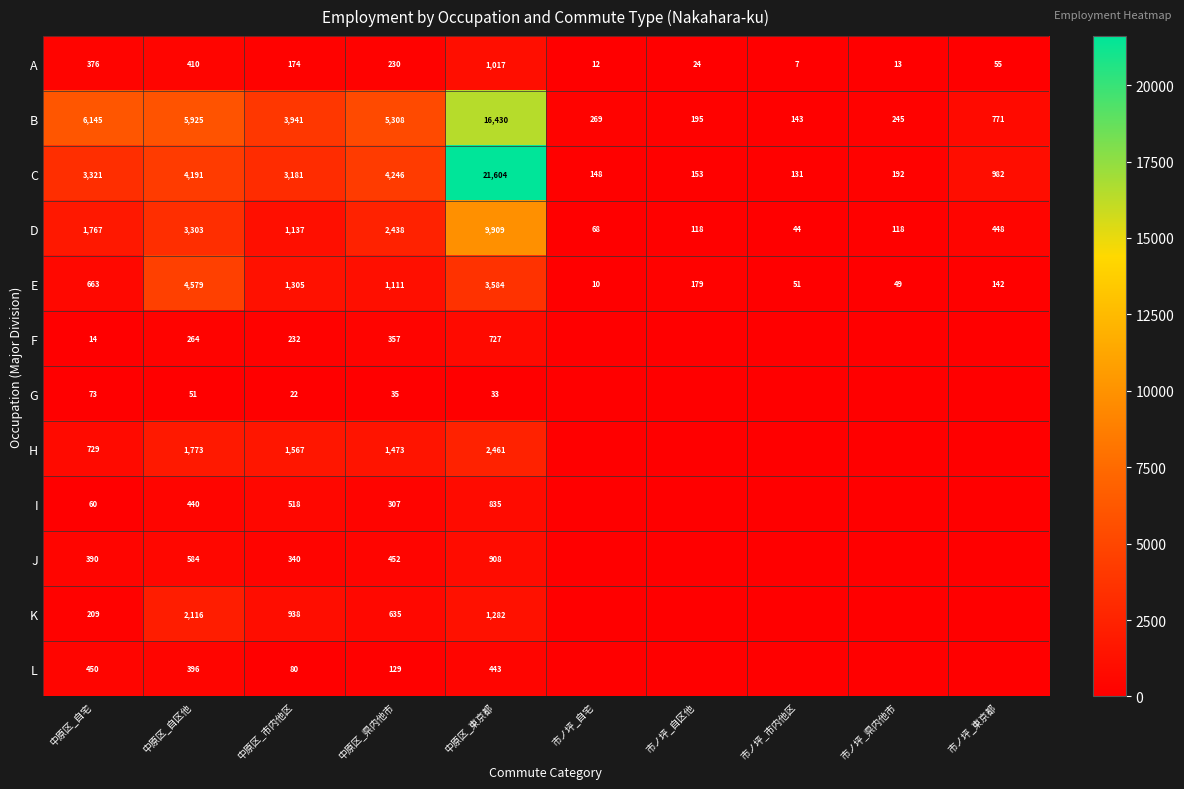

What is the approximate value of B at 市ノ坪_市内他区, to the nearest 10?

140